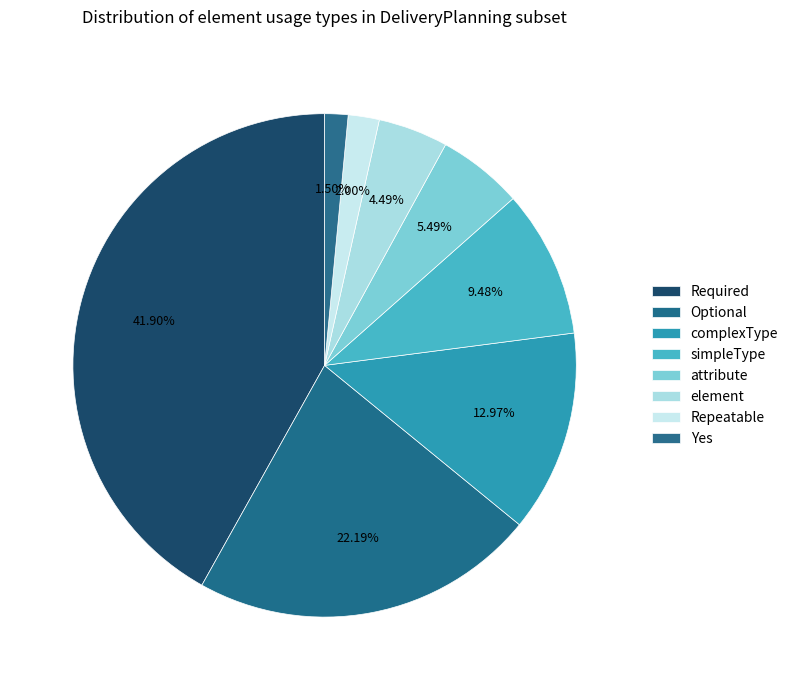

How many segments does this pie chart have?

8